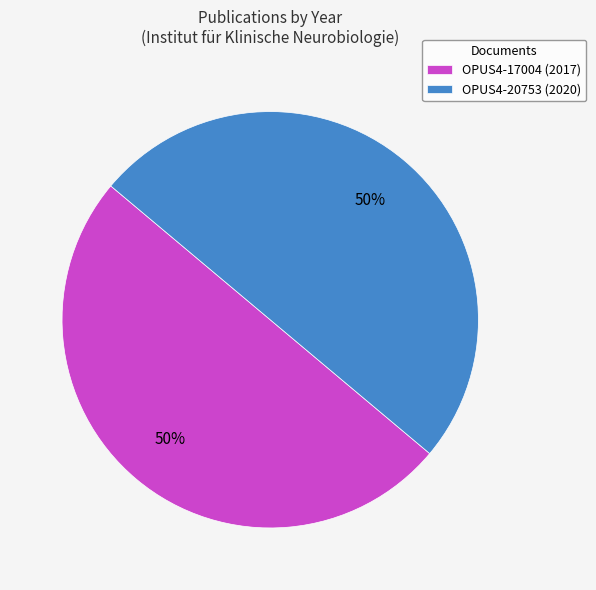

What is the ratio of the value at OPUS4-17004 (2017) to the value at OPUS4-20753 (2020)?

1.0